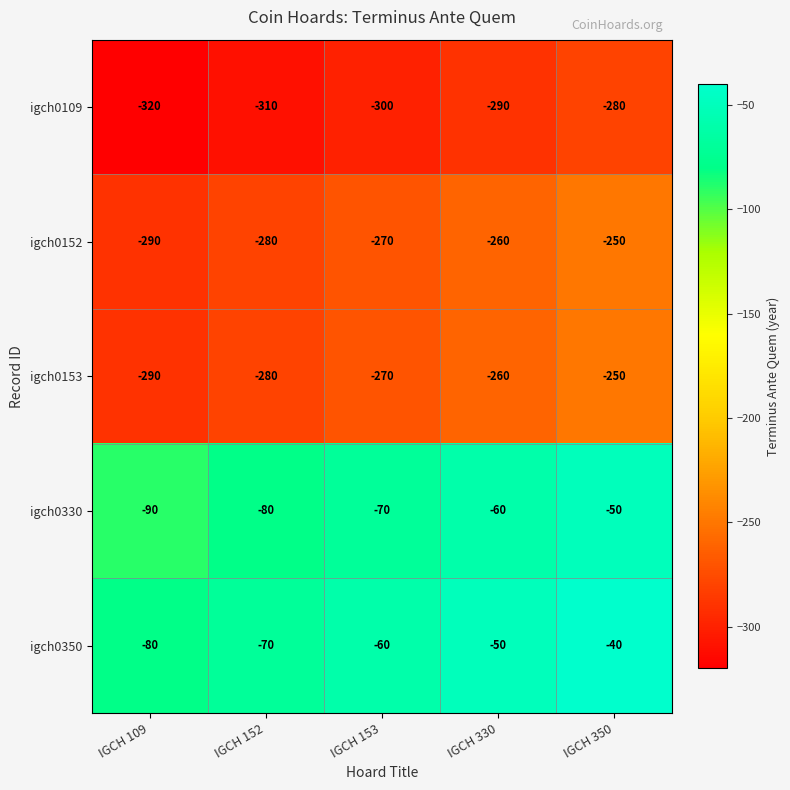

Count the igch0152 values in the range -280 to -260.

3